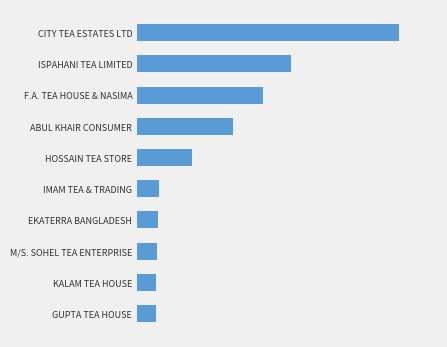

What is the average value?

1457870.6